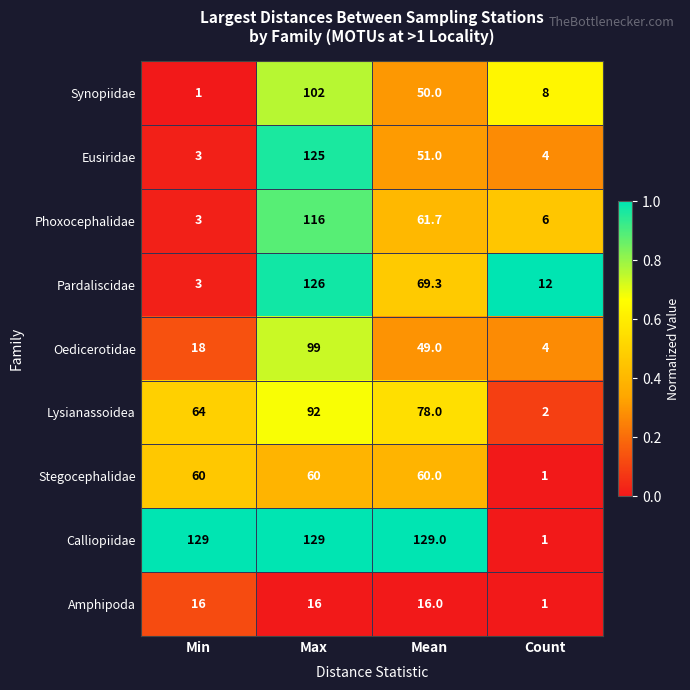

What is the maximum value shown in the chart?

129.0